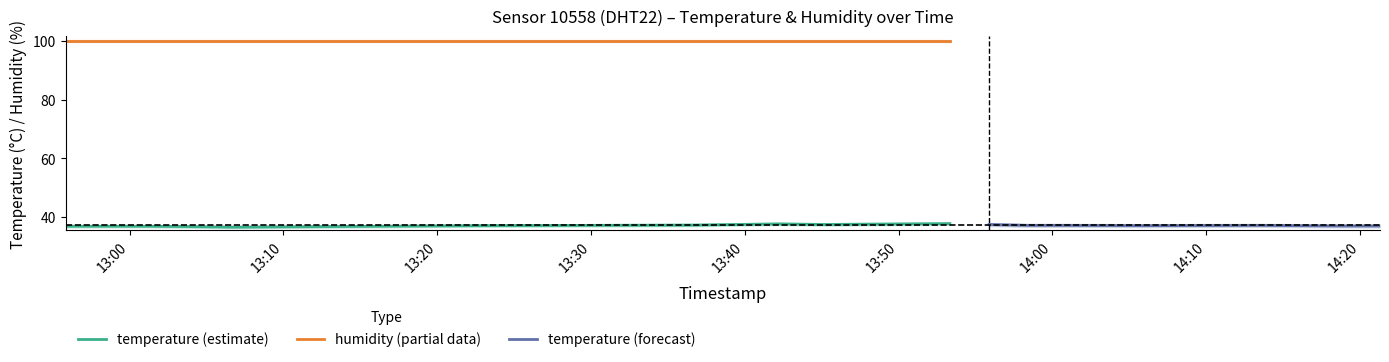

True or false: temperature and humidity cross at least once.

False